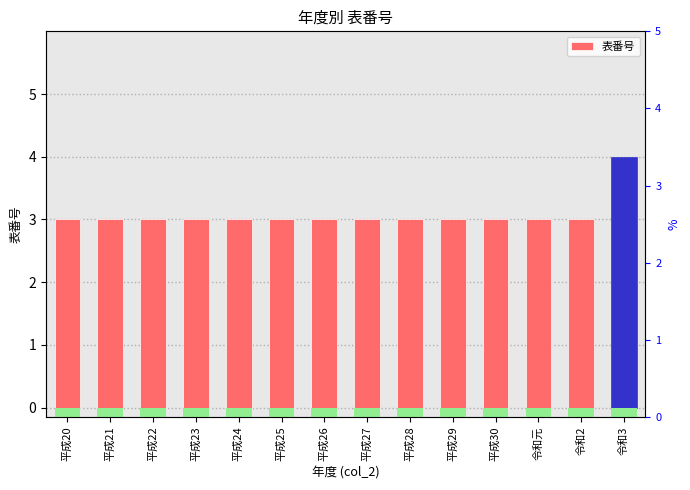

What position from the left is 平成25?

6